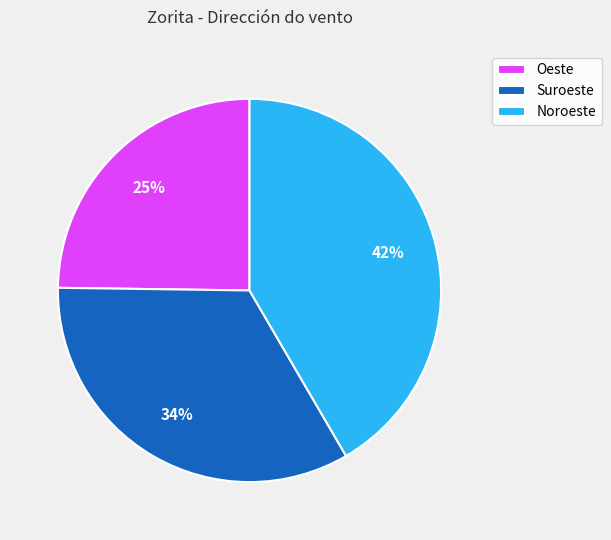

To the nearest percent, what is the average slice percentage?

33%